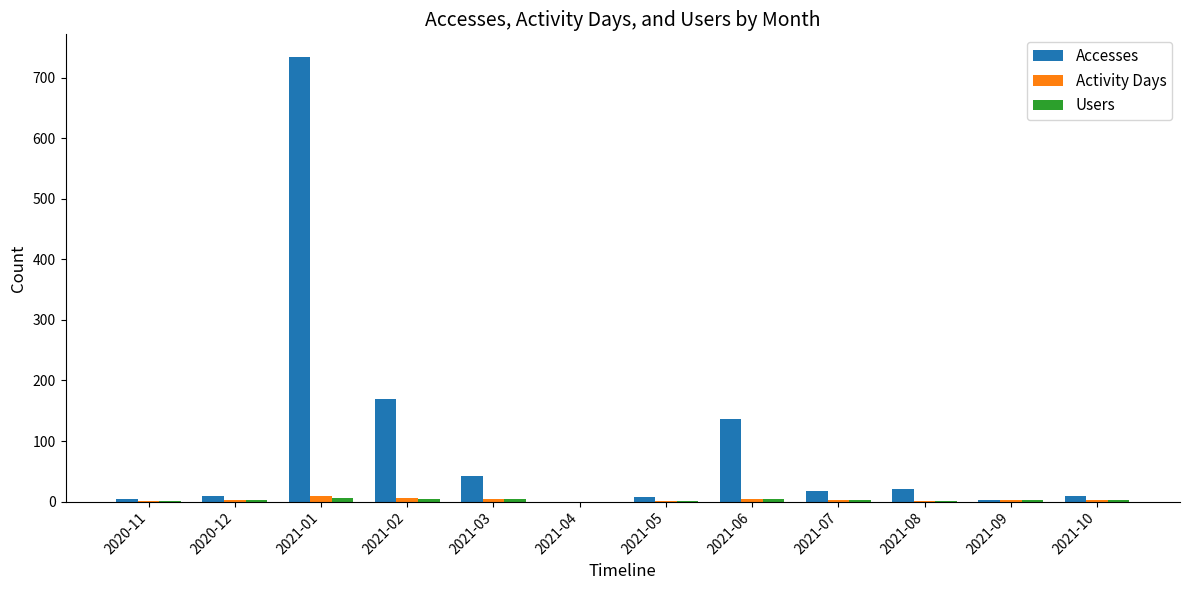

Where is Accesses nearest to the value 367?

2021-02